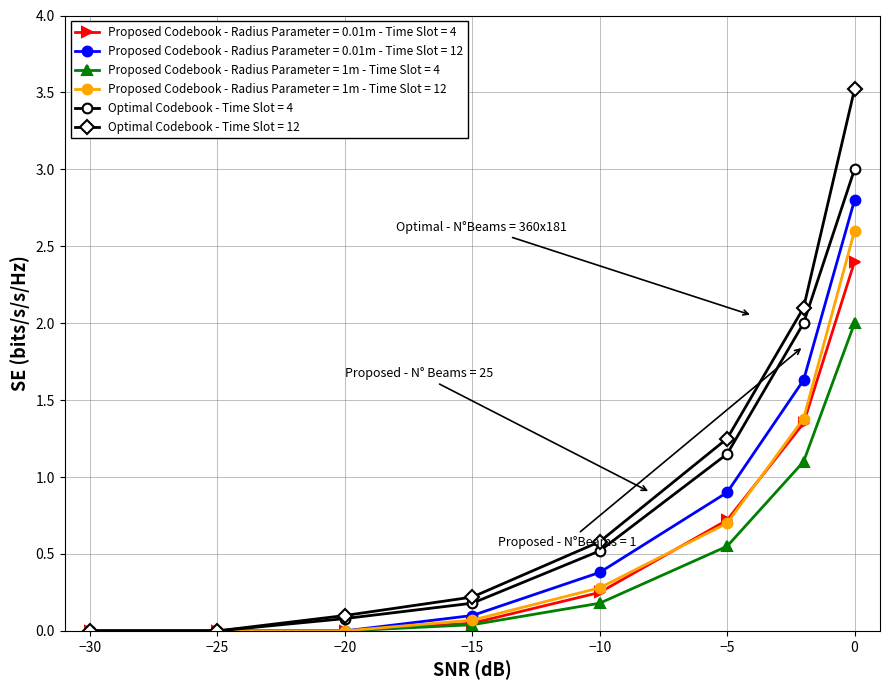

What is the greatest value displayed?

3.5